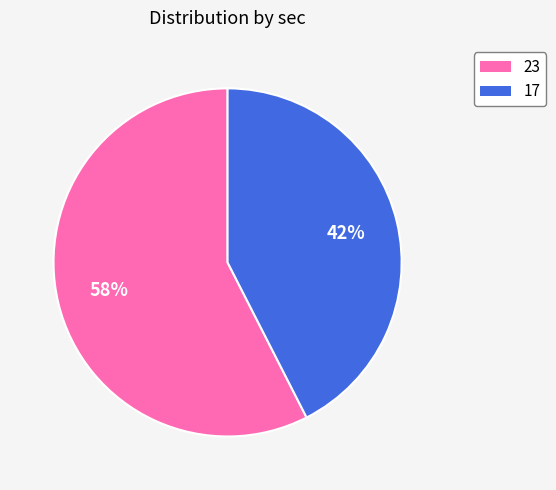

What is the largest slice in the pie chart?

23